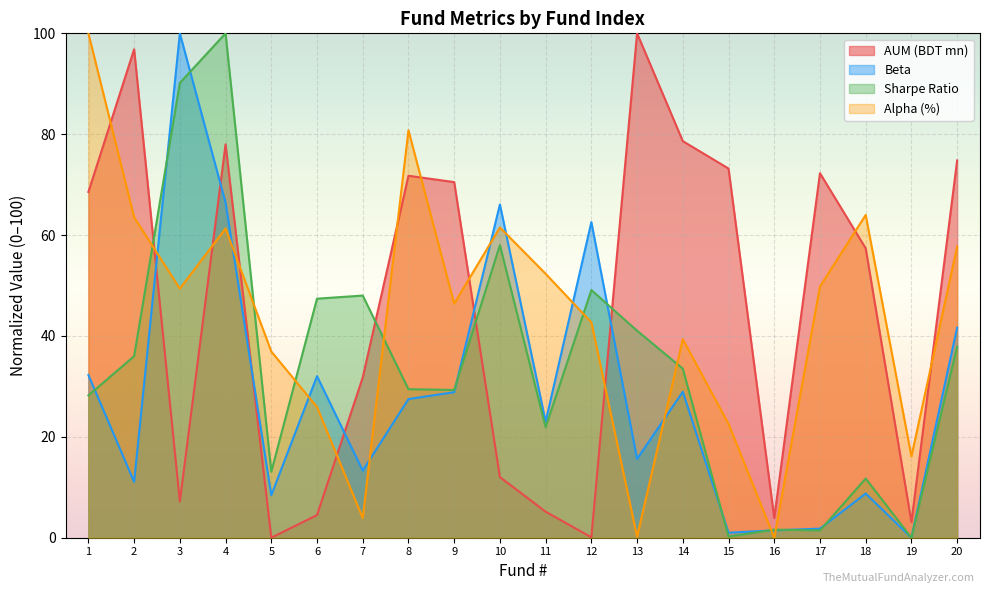

How many categories are shown in the chart?

20